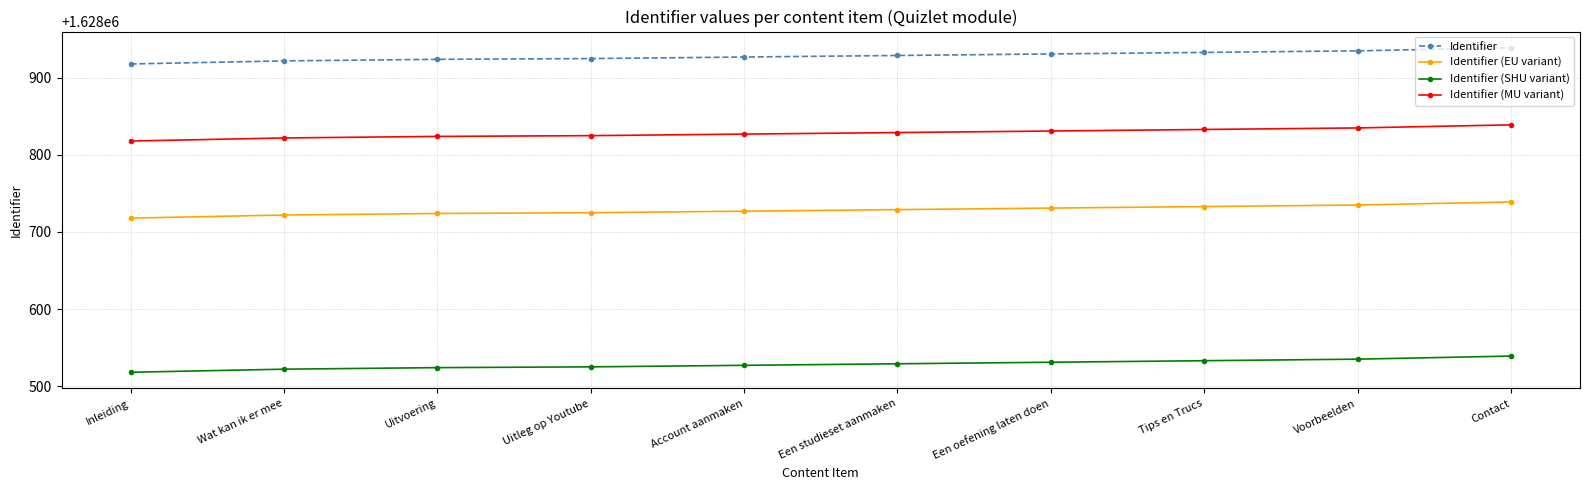

What is the minimum value for Identifier (MU variant)?

1628818